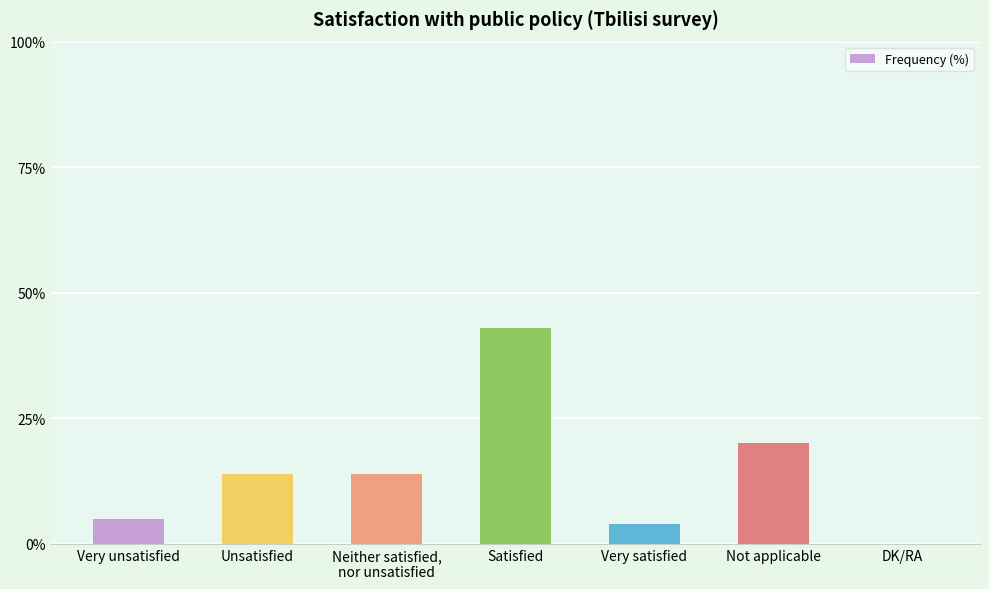

Which category has the highest value across all series?

Satisfied